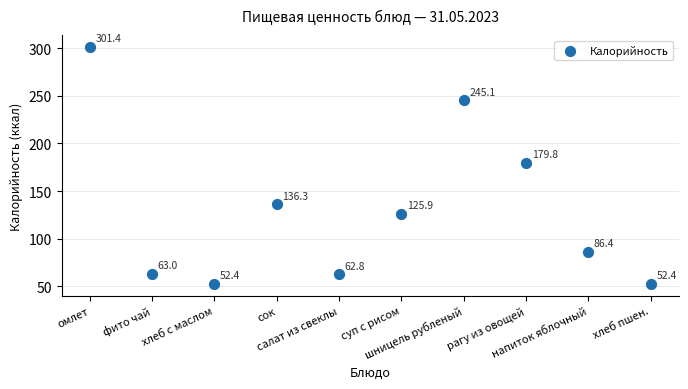

What Y value in the scatter plot is closest to 176?

179.8